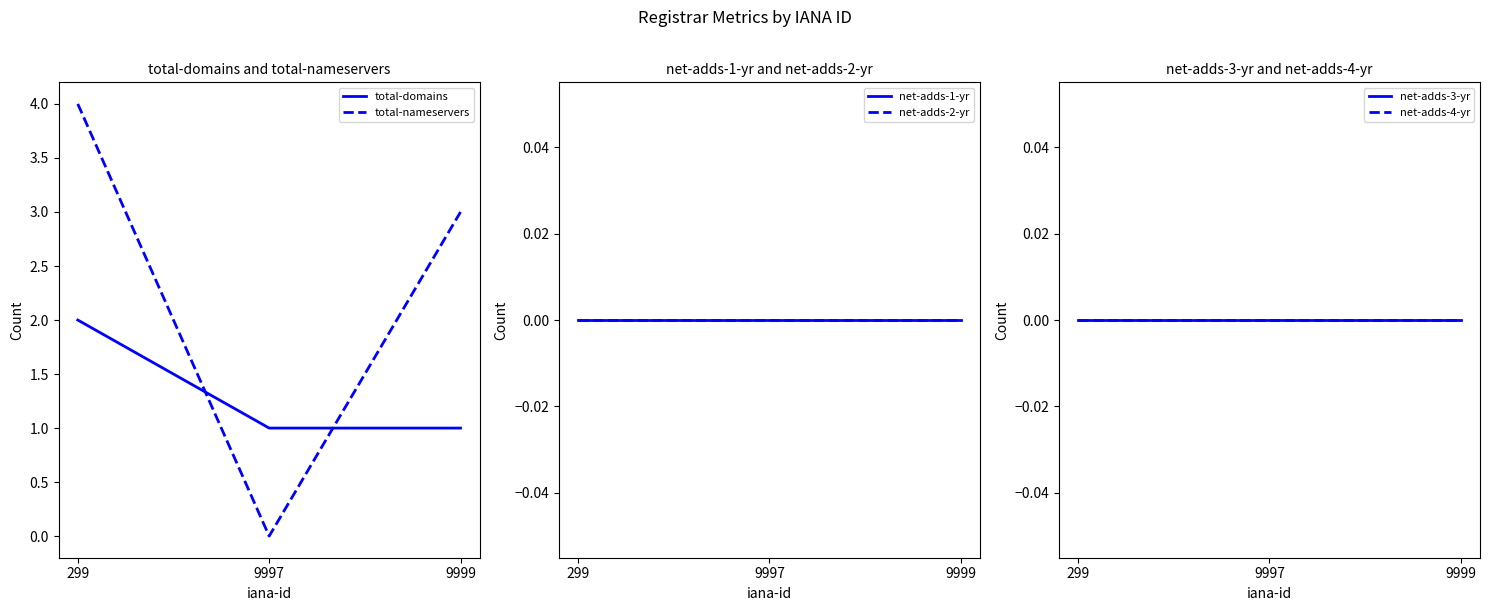

True or false: total-domains has a value of 1 at 9997.

True